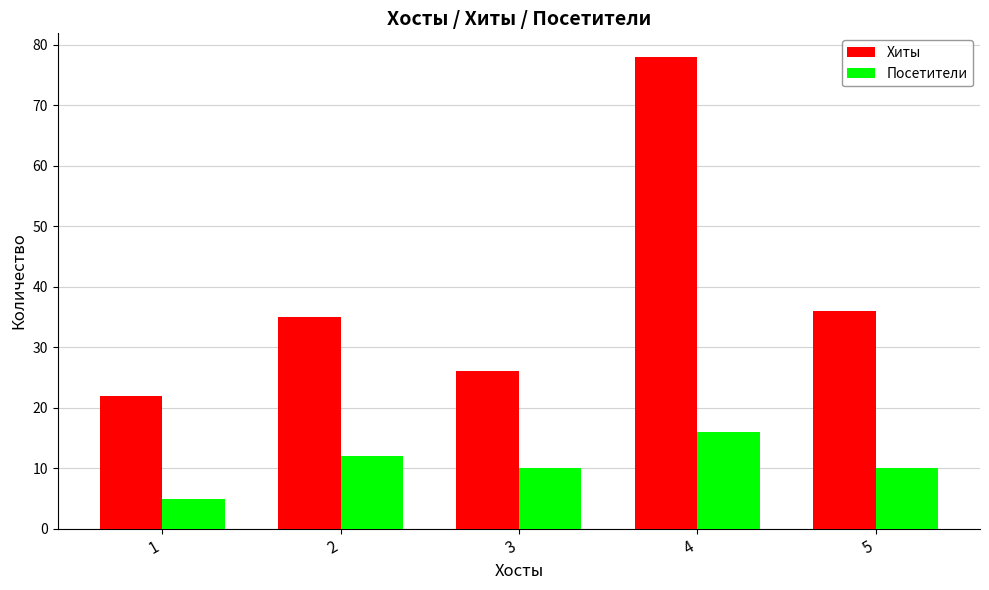

What is the difference between the maximum and minimum values in the Хиты series?

56